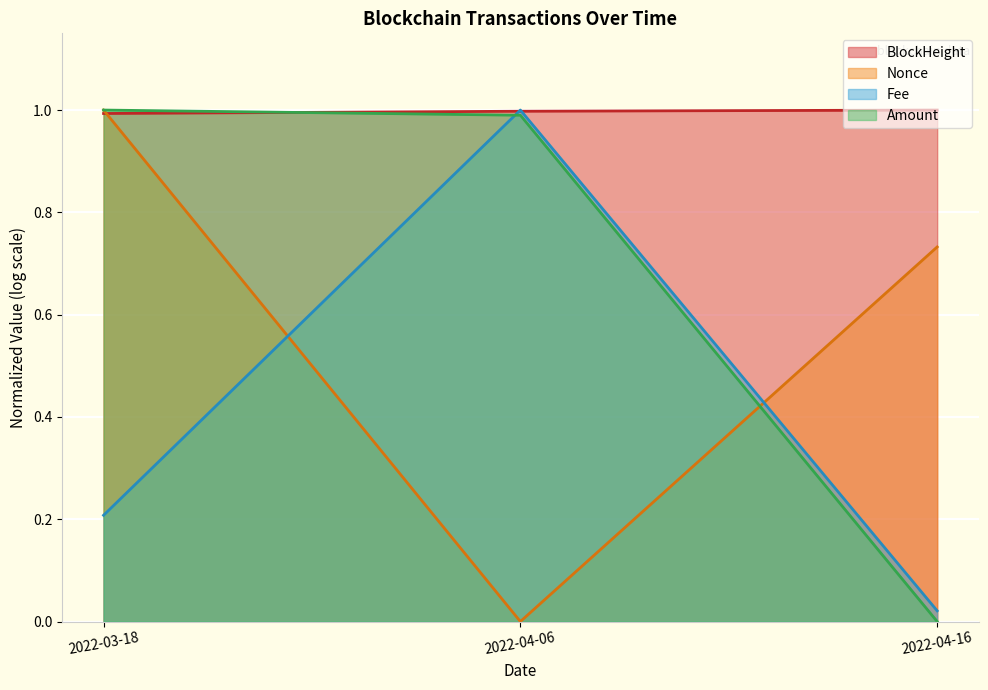

At how many categories does at least one series exceed 0?

3